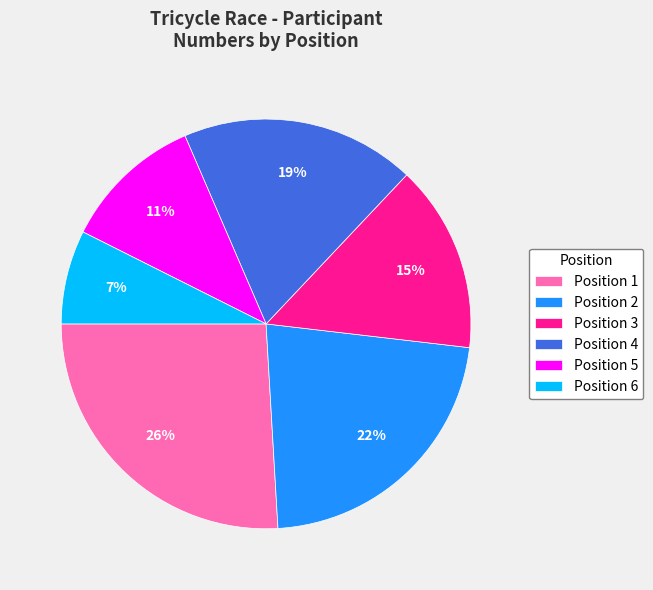

Approximately how many times larger is the value at Position 3 compared to Position 2?

0.7